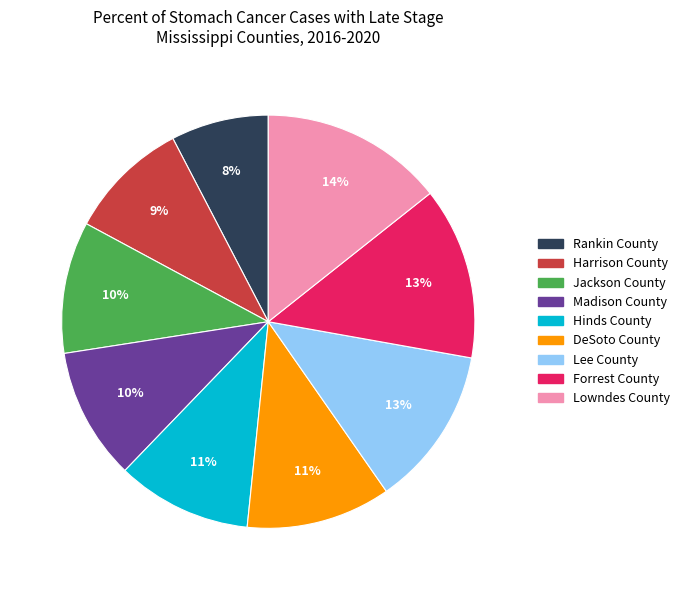

Which slice is the smallest?

Rankin County